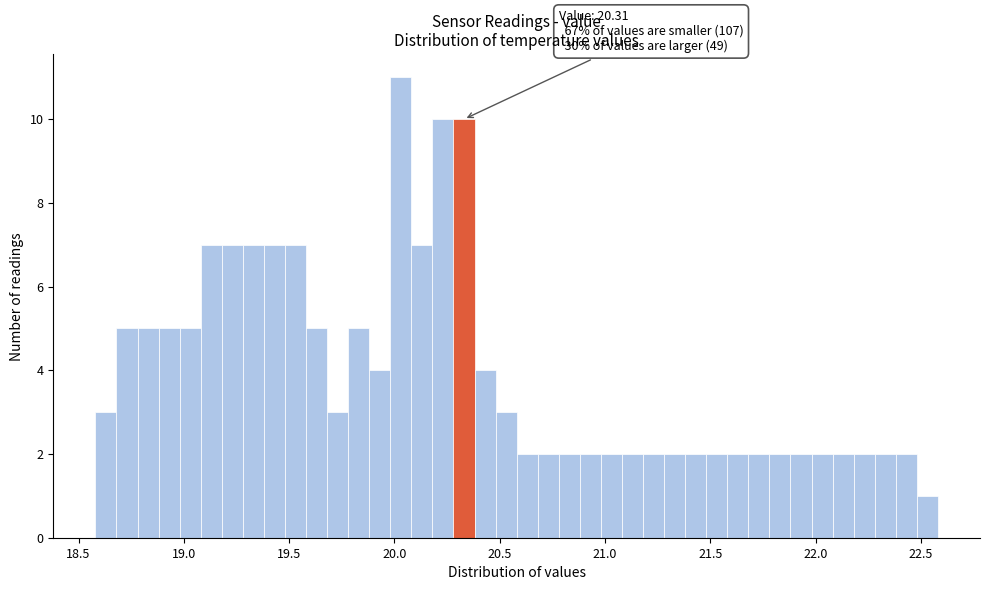

Around what value on the x-axis is the tallest bar? Give the approximate position of its centre, as read against the axis.

20.05